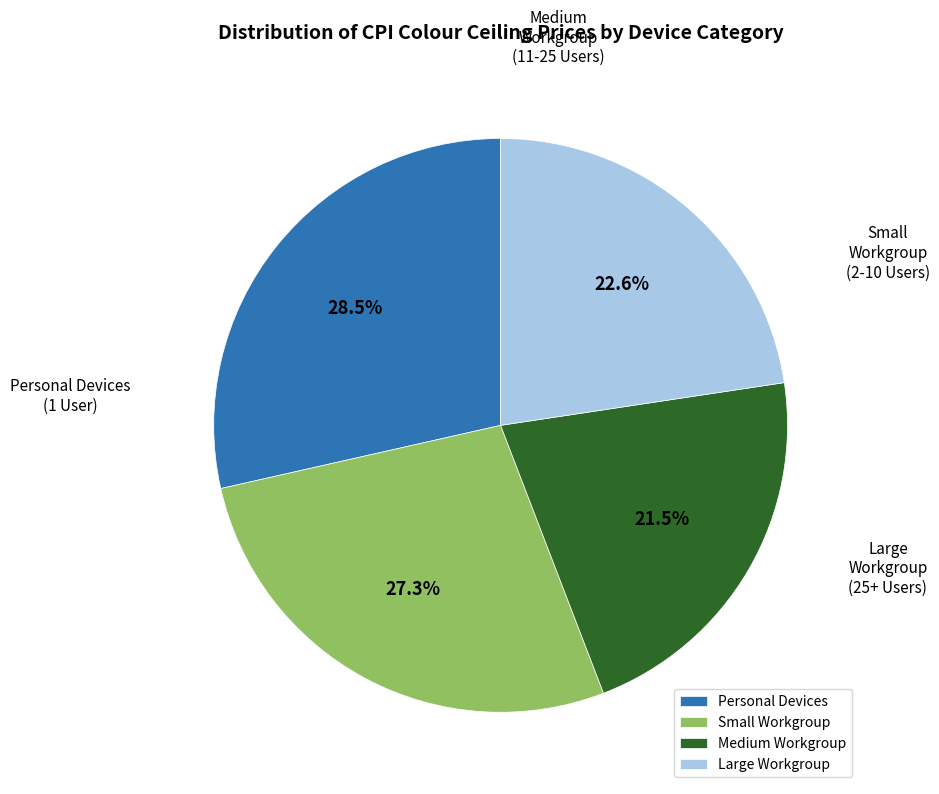

Do Medium Workgroup and Small Workgroup together represent more than half of the pie?

No